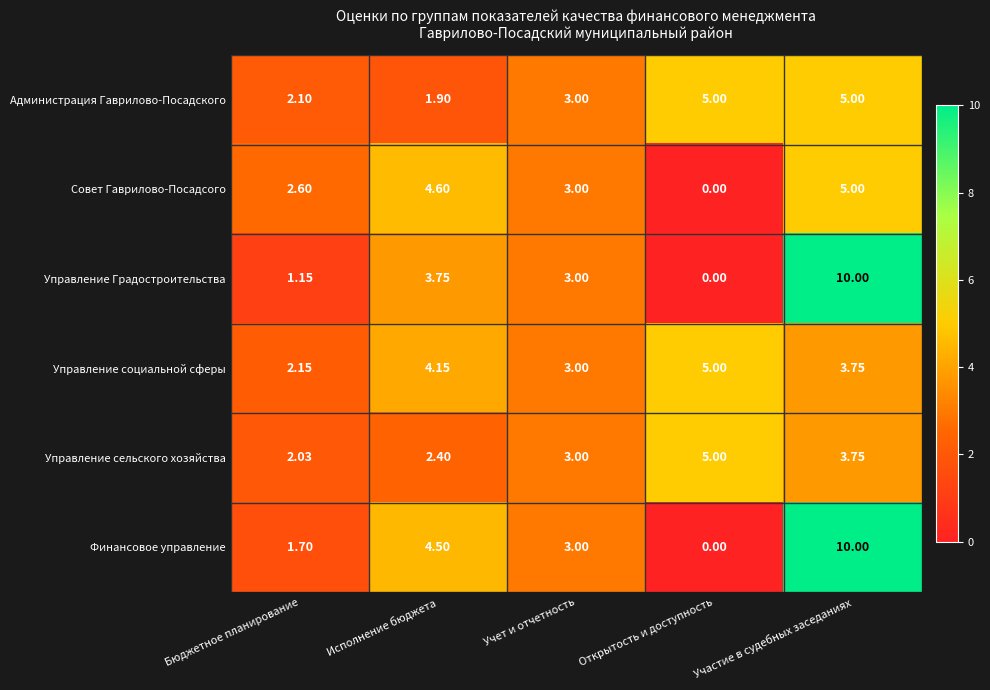

Rank the series at Исполнение бюджета from highest to lowest value.

Совет Гаврилово-Посадсого, Финансовое управление, Управление социальной сферы, Управление Градостроительства, Управление сельского хозяйства, Администрация Гаврилово-Посадского